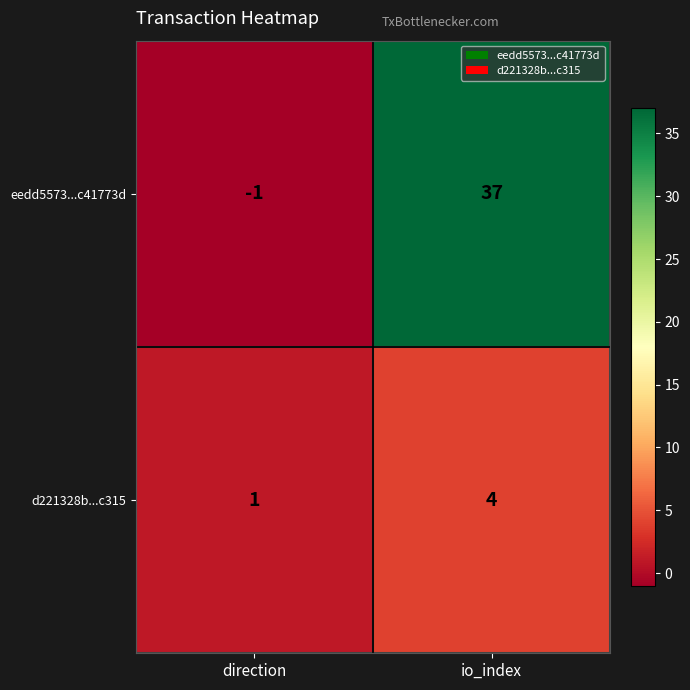

Which category has the lowest value in the eedd5573...c41773d series?

direction